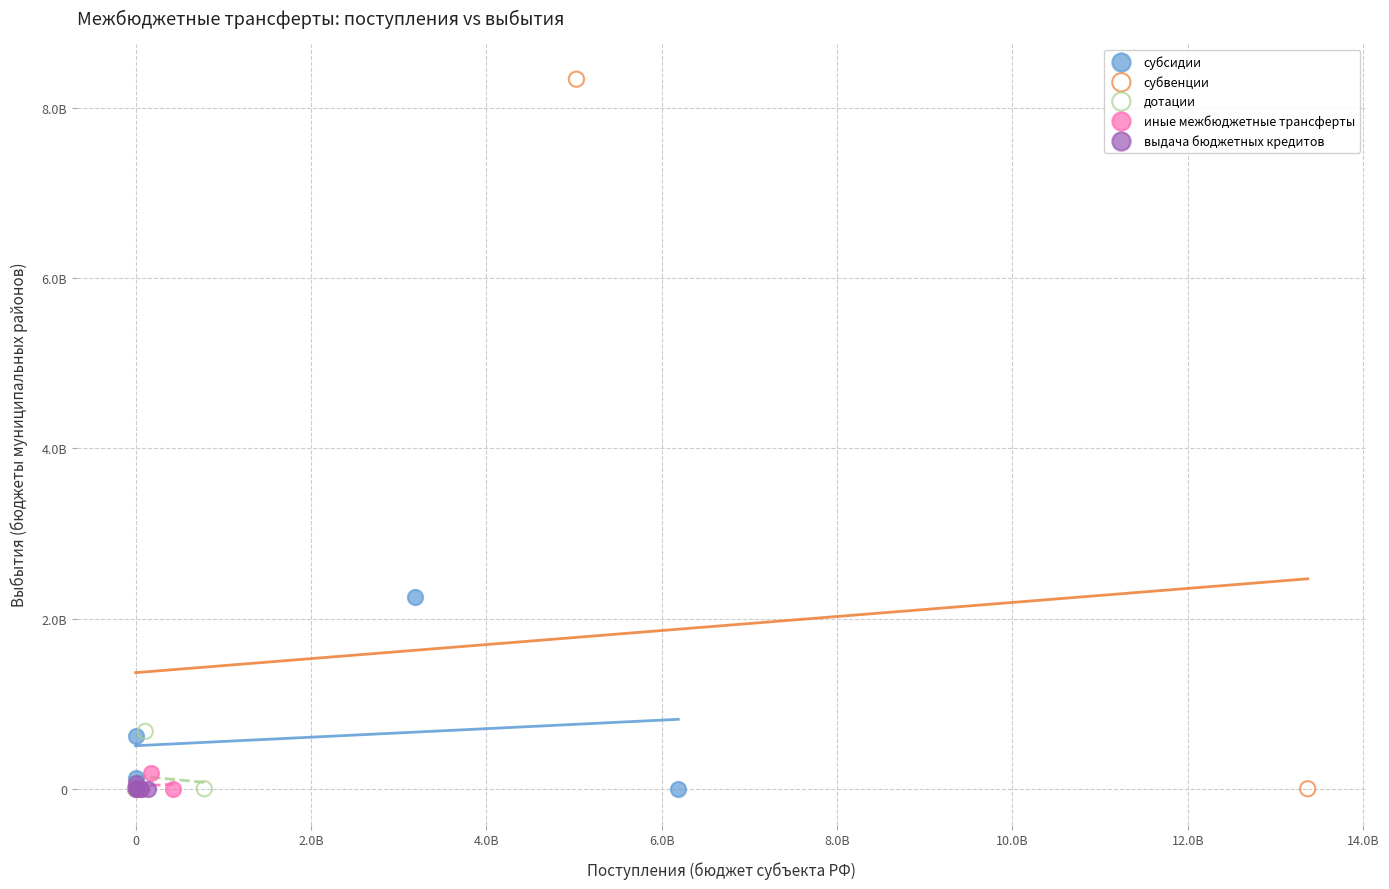

What are all the series names shown in the legend?

субсидии, субвенции, дотации, иные межбюджетные трансферты, выдача бюджетных кредитов